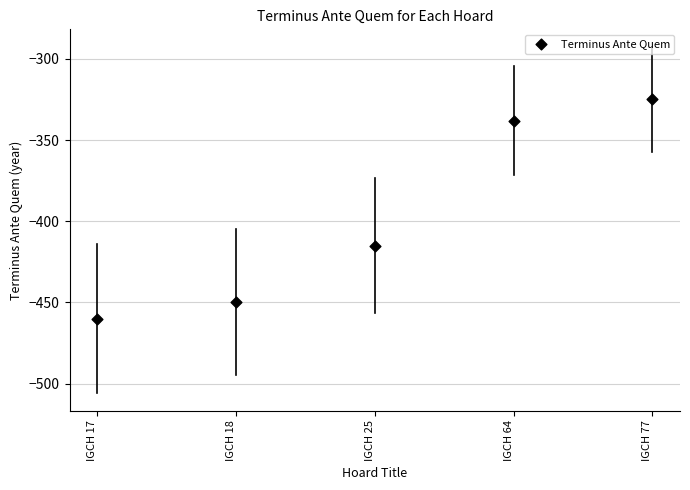

What is the range of Y values (max minus min)?

135